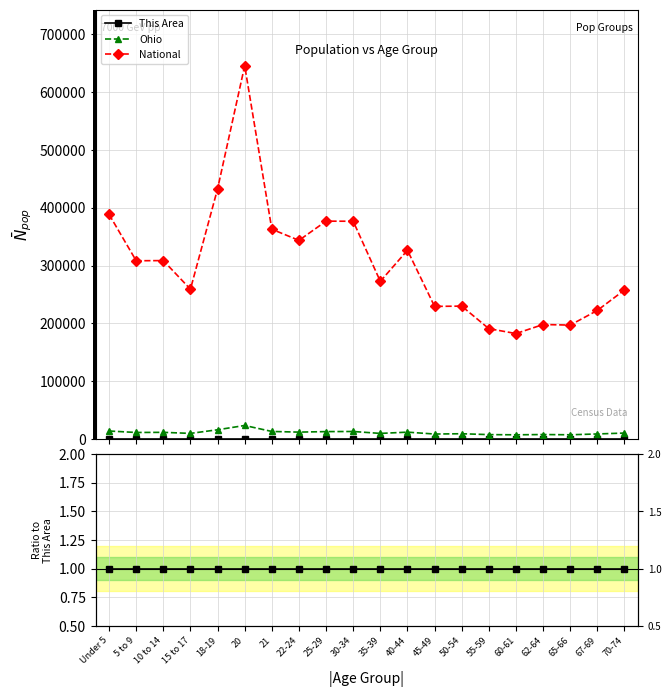

The value of National at 5 to 9 is 308313.0. True or false?

True